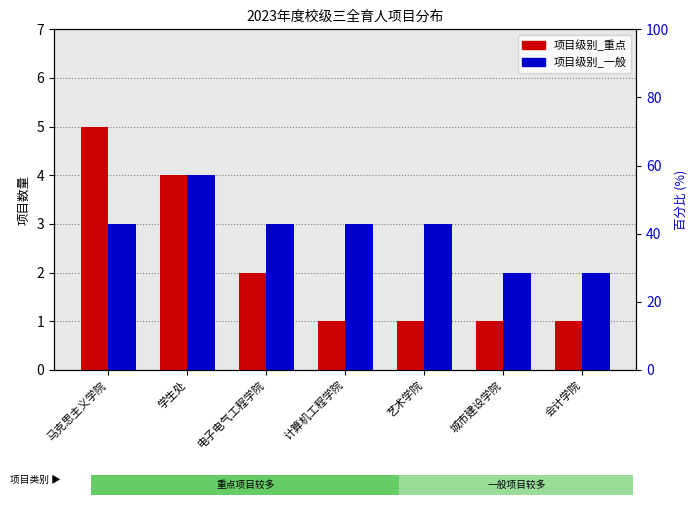

The value of 项目级别_重点 at 学生处 is 5. True or false?

False